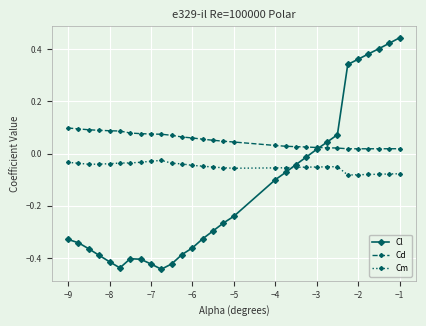

How many times do Cl and Cm cross each other?

1